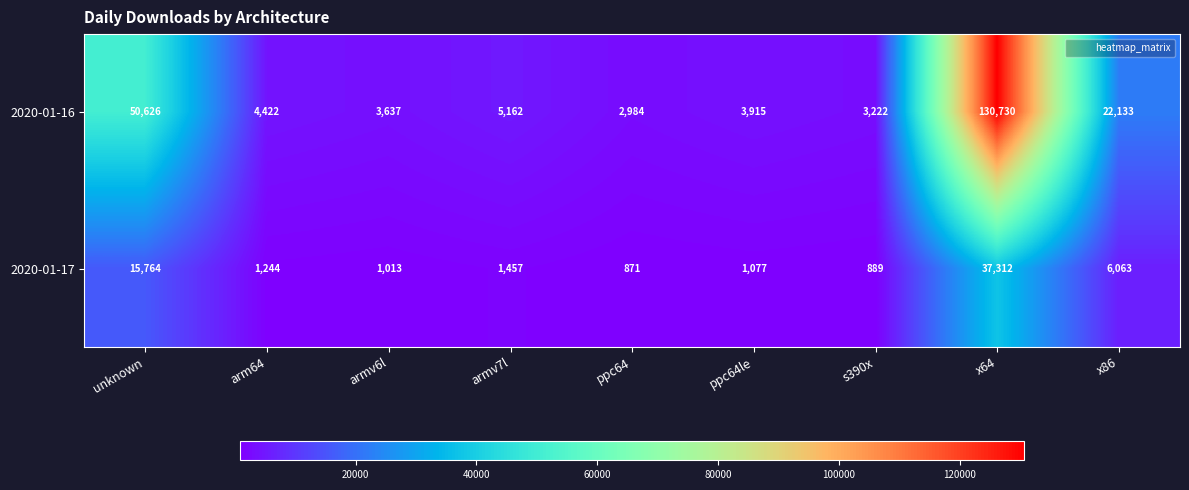

At which category is the sum across all series the highest?

x64